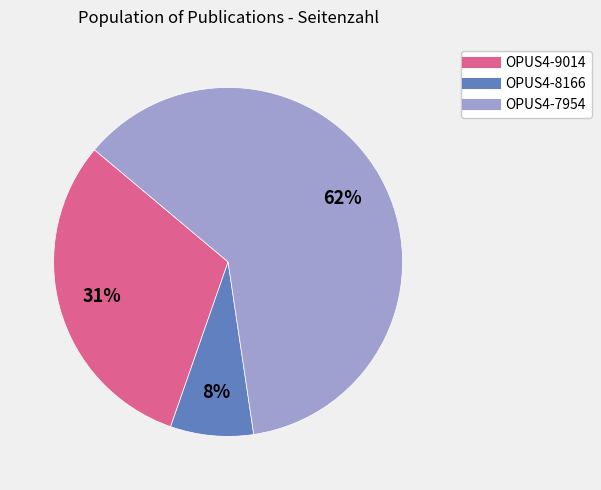

Which has a higher value, OPUS4-8166 or OPUS4-9014?

OPUS4-9014